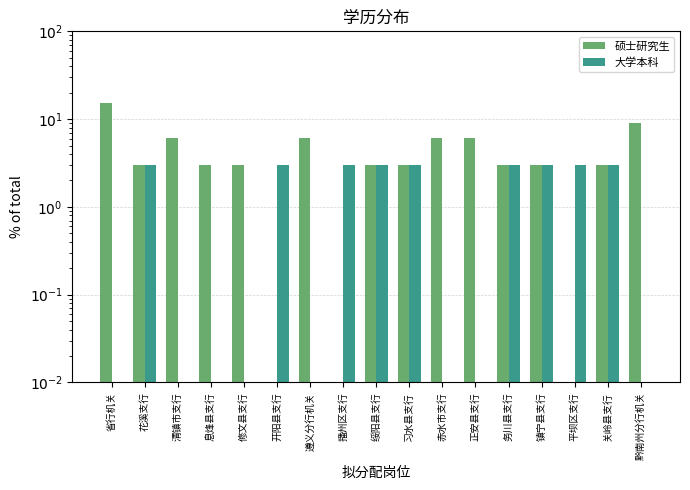

What is the label of the 6th bar from the right?

正安县支行